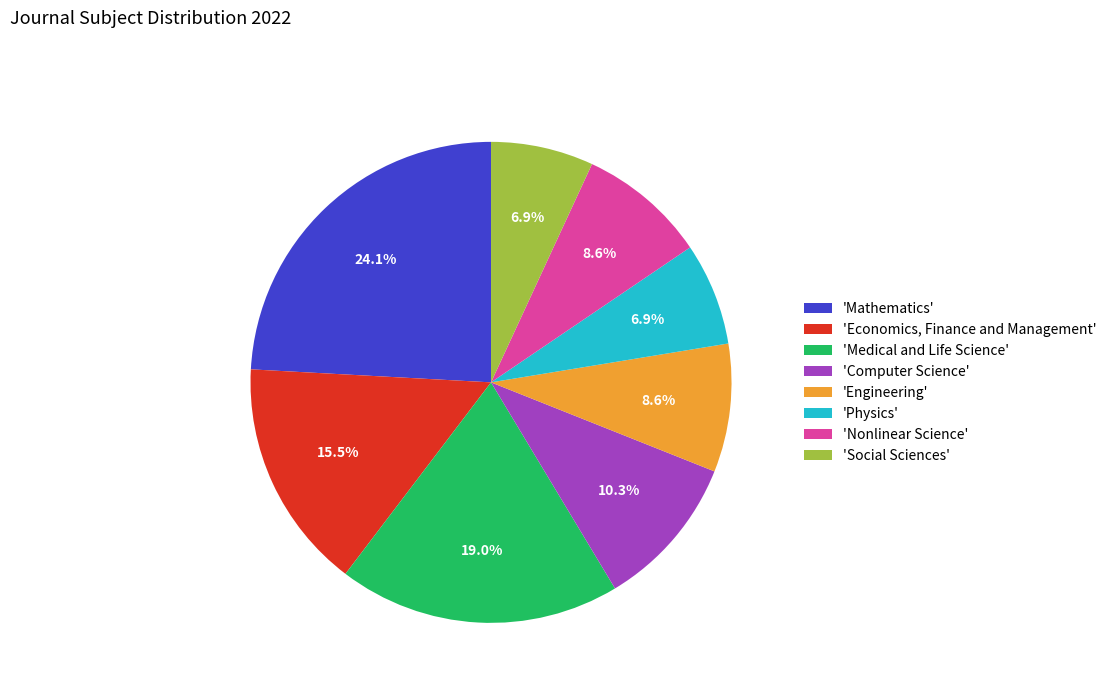

Which category has the biggest portion of the pie?

'Mathematics'